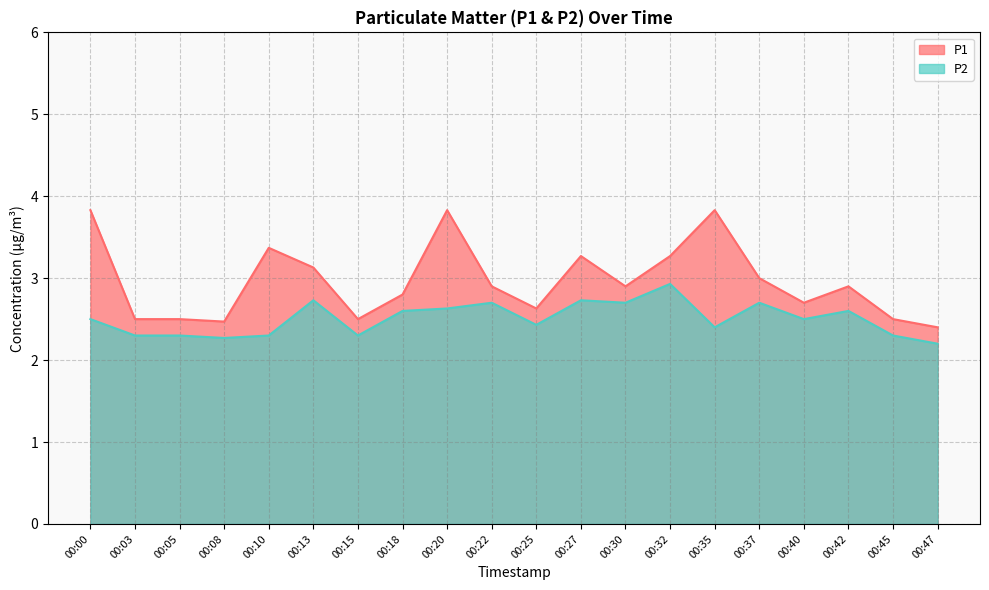

At which label is P2 closest to 2?

00:47